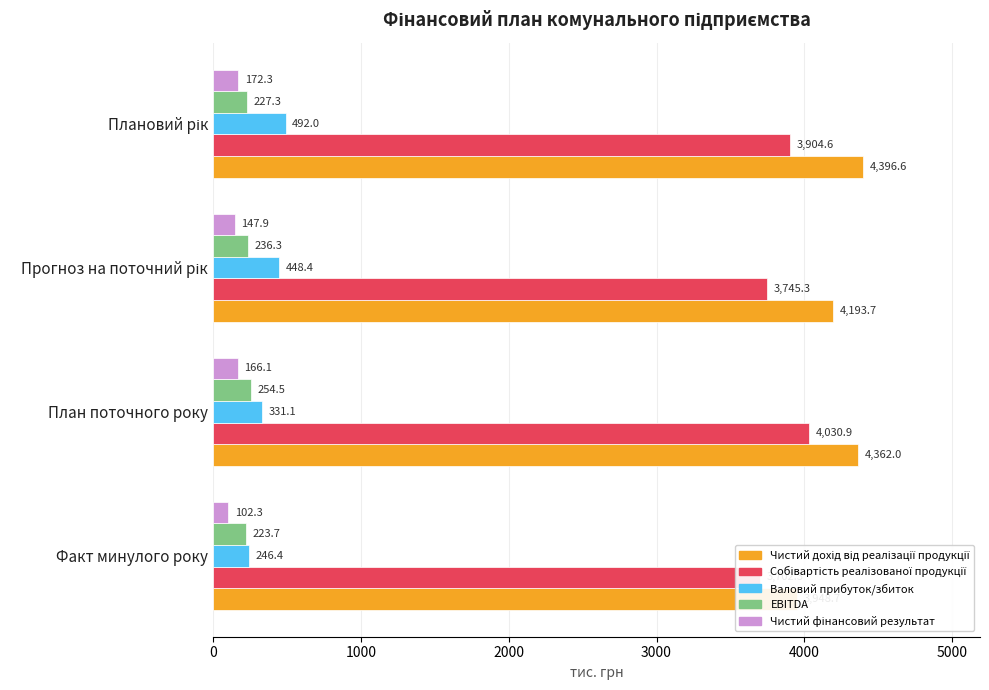

Rank the series at План поточного року from lowest to highest value.

Чистий фінансовий результат, EBITDA, Валовий прибуток/збиток, Собівартість реалізованої продукції, Чистий дохід від реалізації продукції